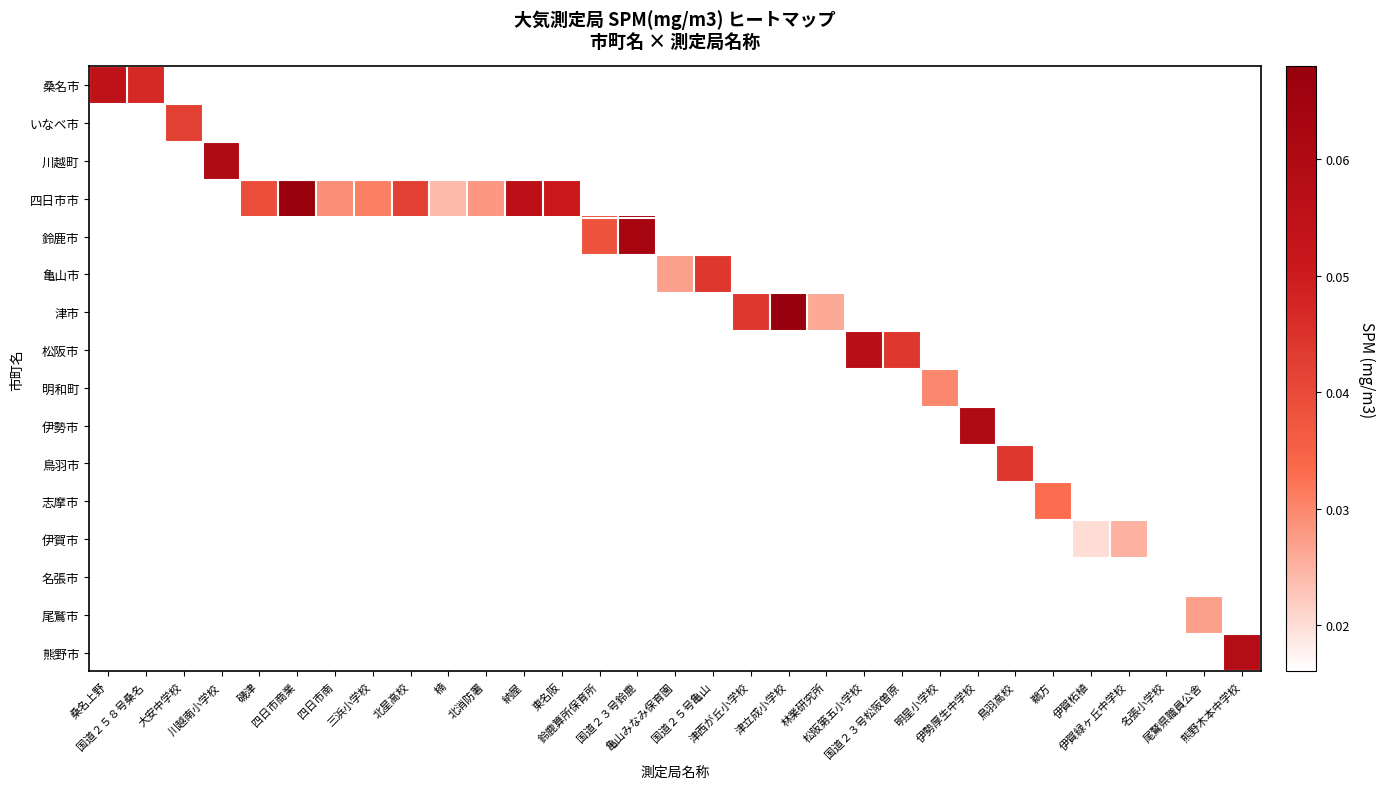

Count the number of categories in the chart.

31